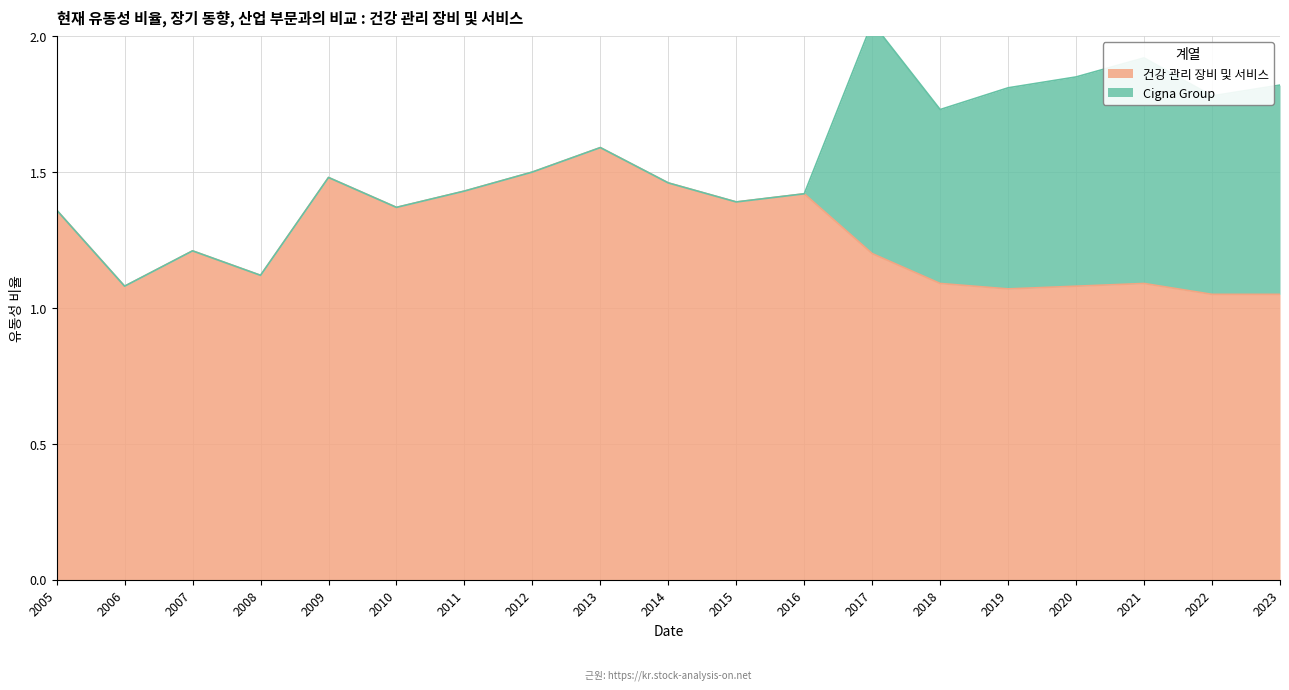

Count the number of categories in the chart.

19